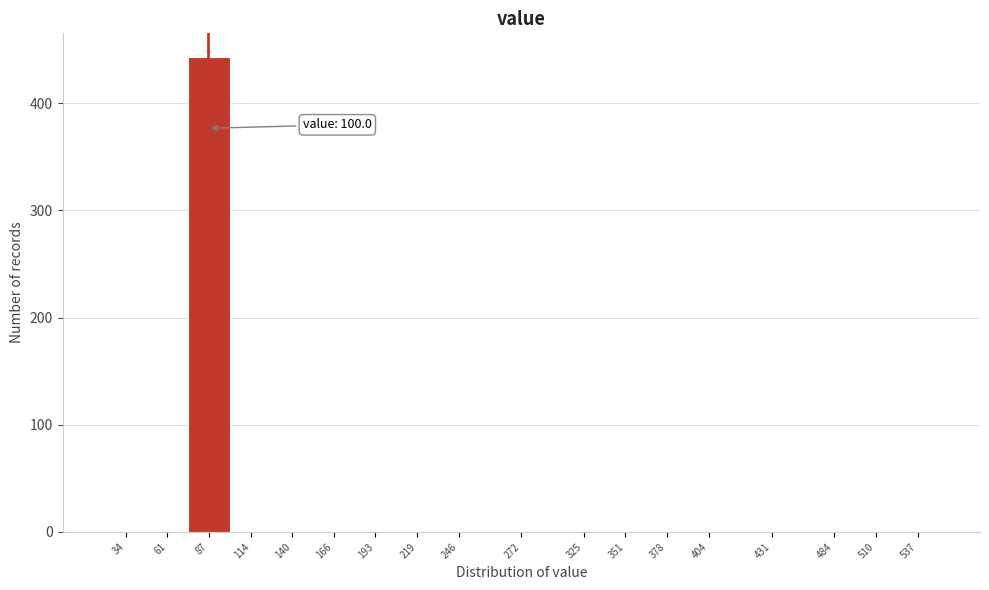

Reading right to left, transcribe all the data shown in this chart.

537=0	510=0	484=0	431=0	404=0	378=0	351=0	325=0	272=0	246=0	219=0	193=0	166=0	140=0	114=0	87=443	61=0	34=0